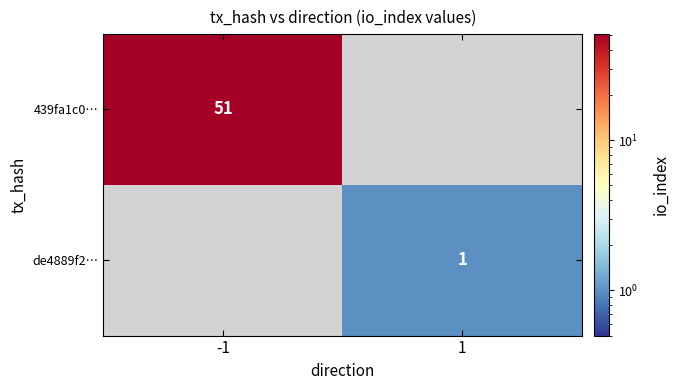

What is the minimum value shown in the chart?

1.0